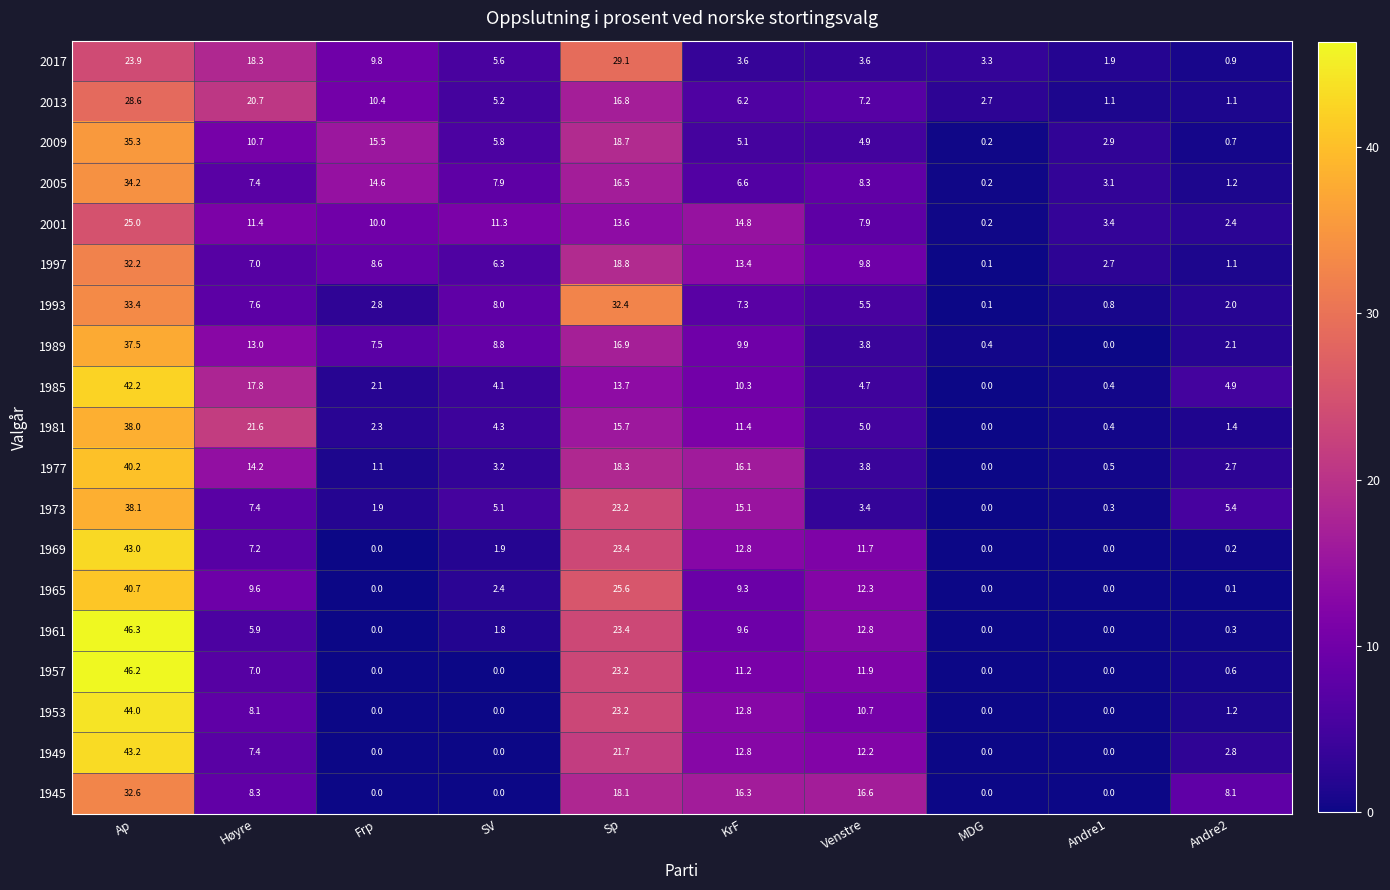

List the series in order of their peak value, highest first.

1961, 1957, 1953, 1949, 1969, 1985, 1965, 1977, 1973, 1981, 1989, 2009, 2005, 1993, 1945, 1997, 2017, 2013, 2001